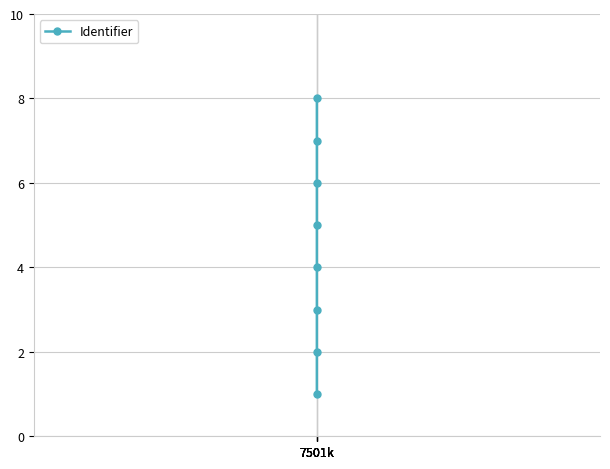

True or false: the data has more than 1 interior local peaks.

False